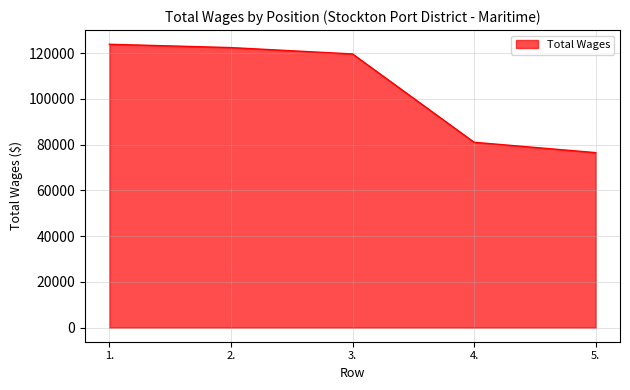

What value does the data have at 2., to the nearest 10?

122440